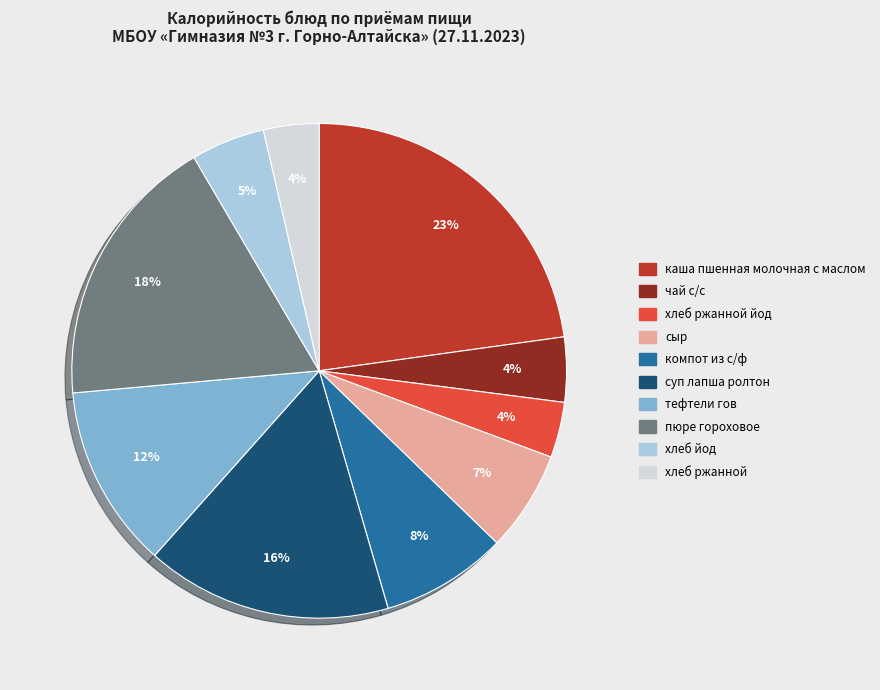

Does any single category account for the majority?

No